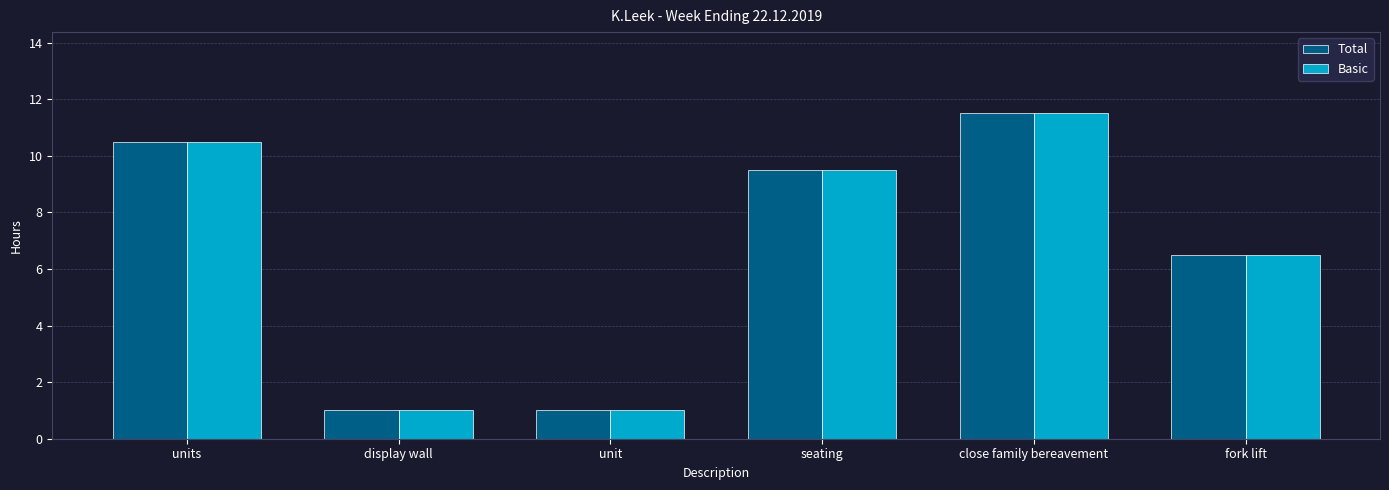

What is the lowest value of the Basic series?

1.0